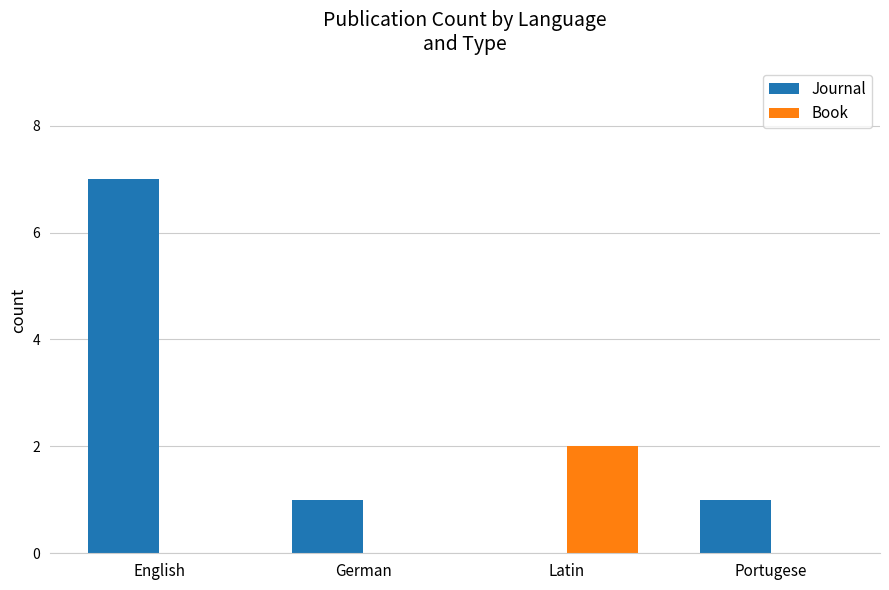

What is the highest value of the Journal series?

7